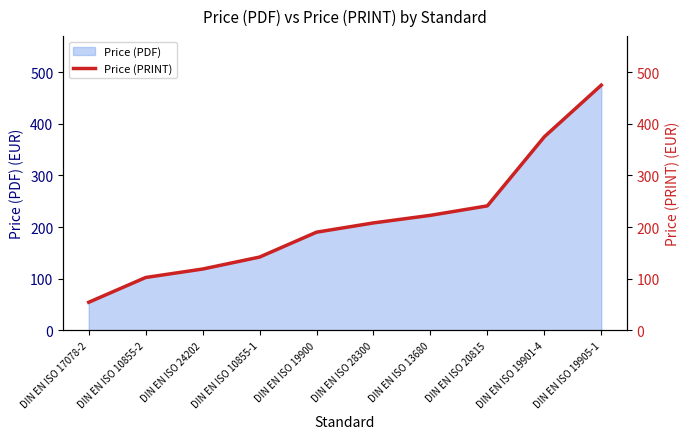

What is the sum of all values?

2128.8